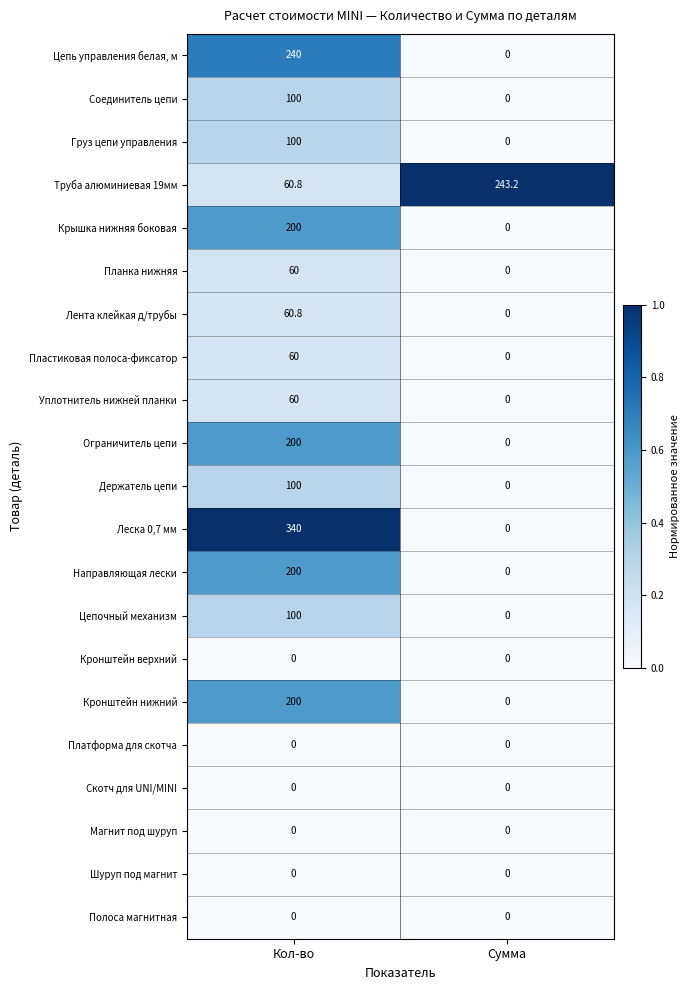

Is the value of Леска 0,7 мм at Кол-во greater than the value of Кронштейн верхний at Кол-во?

Yes